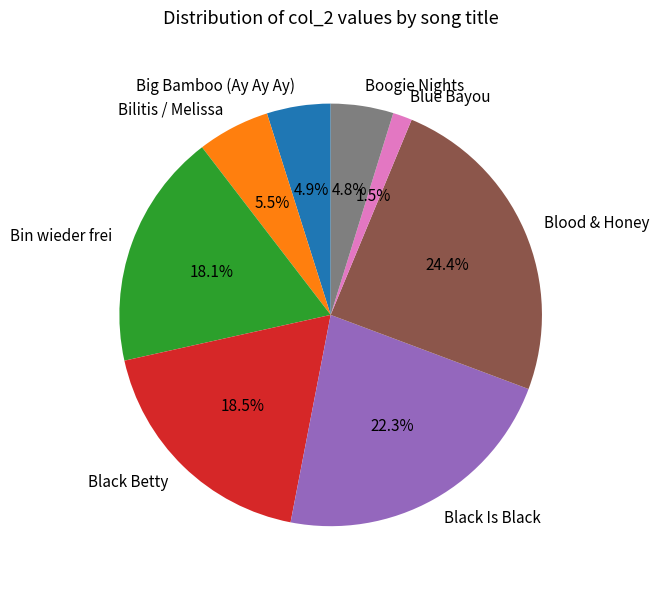

Count the number of slices in the pie.

8